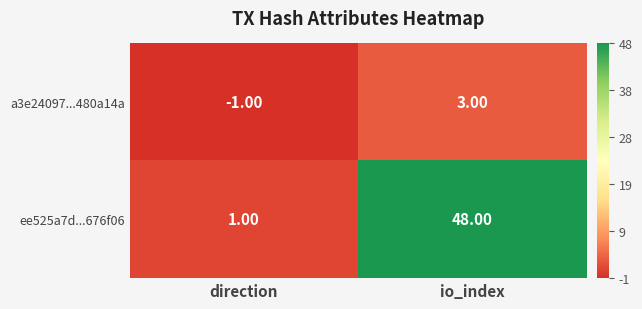

What is the sum of the ee525a7d...676f06 values at io_index and direction?

49